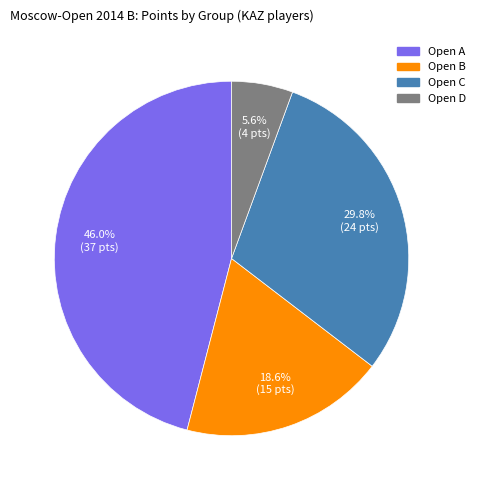

Count the number of slices in the pie.

4